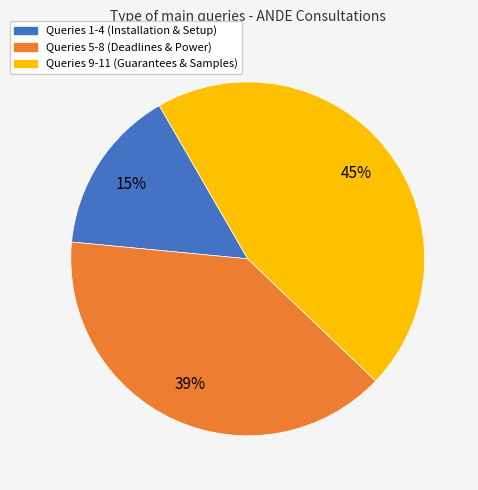

Is there a majority slice in this chart?

No